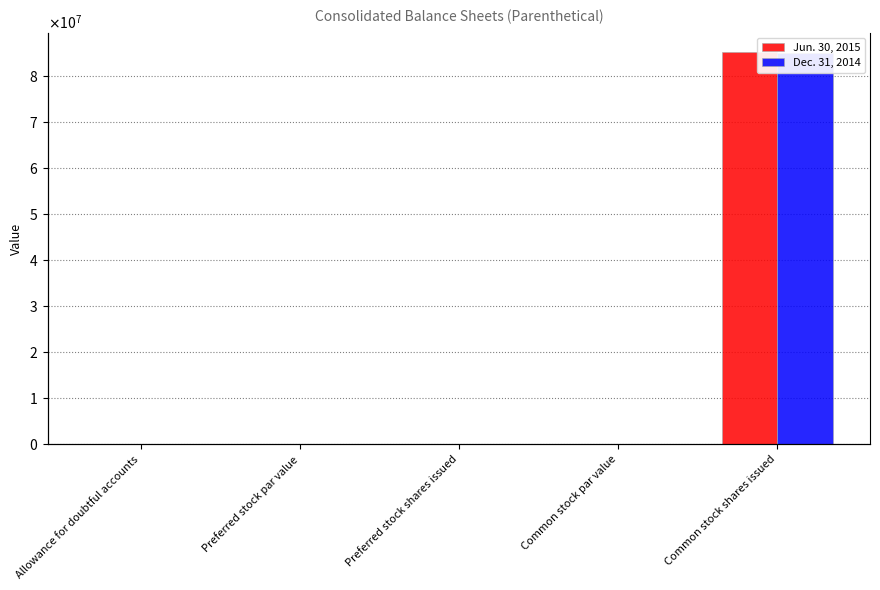

Which category has the lowest value across all series?

Preferred stock shares issued